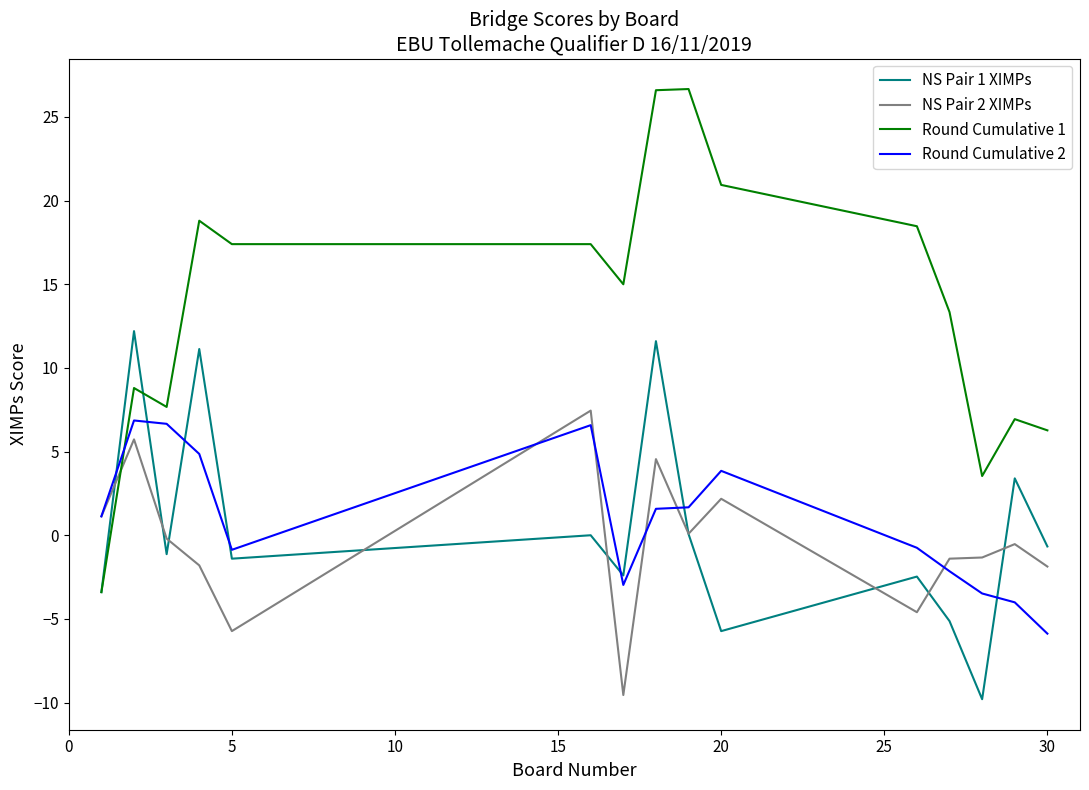

True or false: Round Cumulative 1 and Round Cumulative 2 intersect in this chart.

True